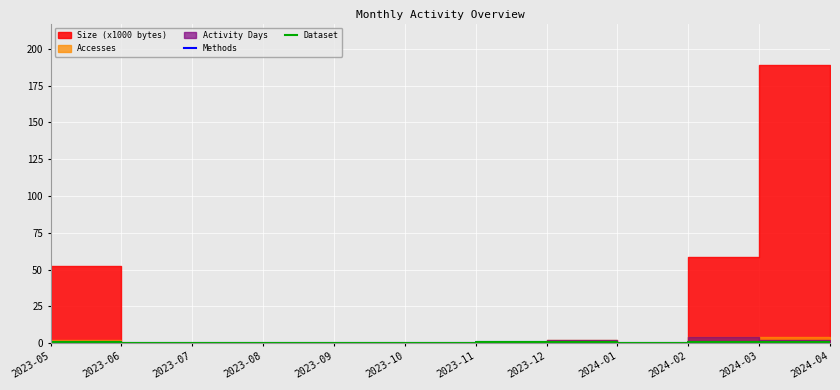

The Dataset series shows 1 at 2024-04. True or false?

True